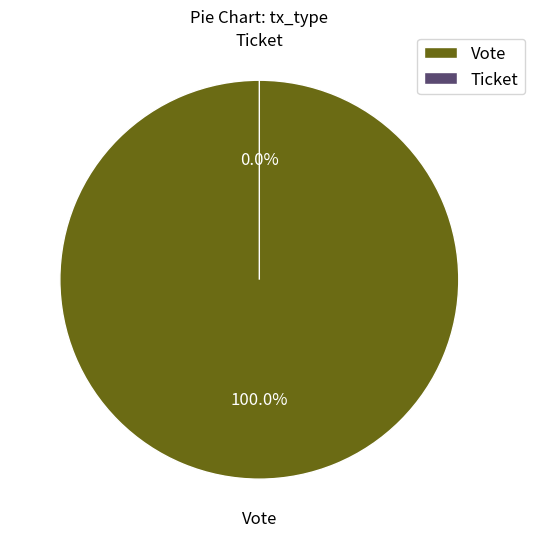

True or false: Ticket accounts for 0% of the total.

True